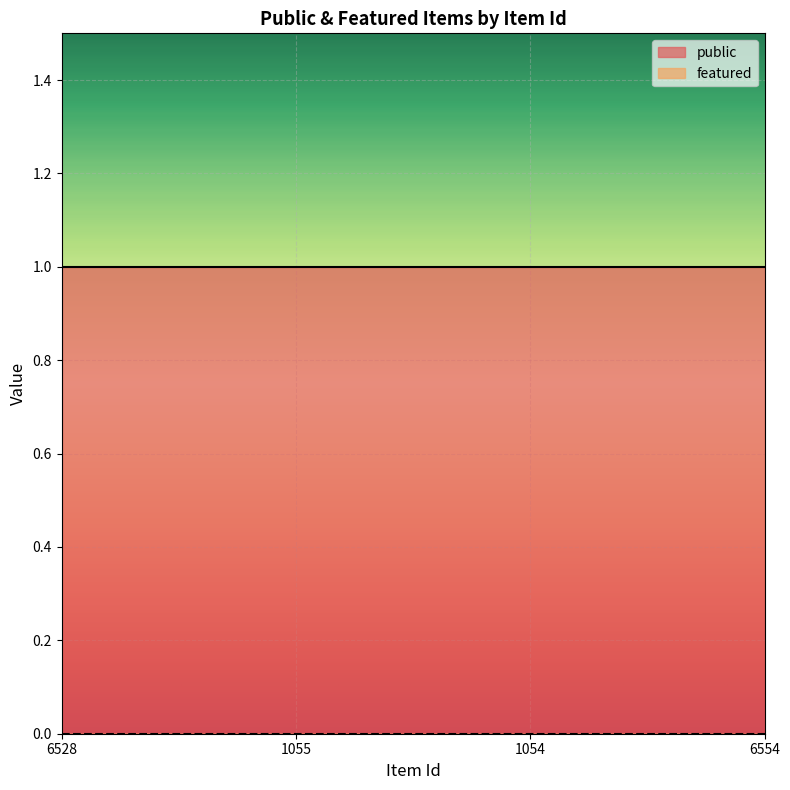

True or false: public and featured cross at least once.

False